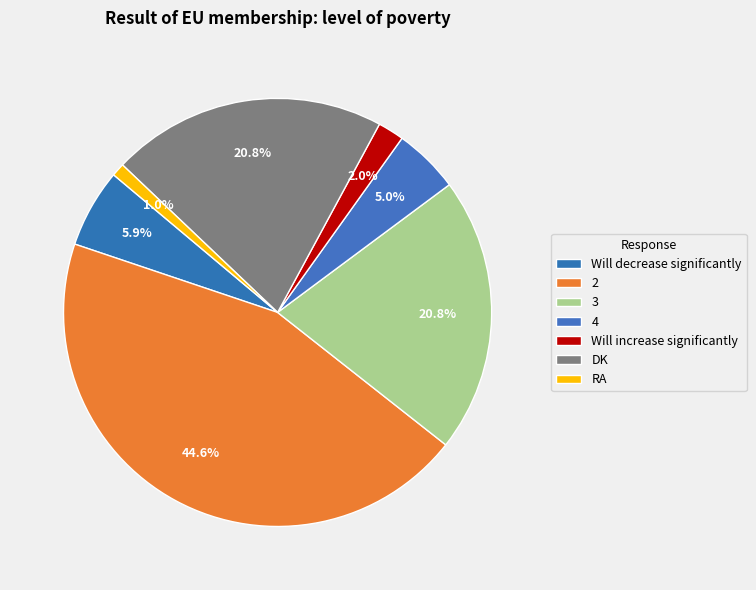

Count the number of slices in the pie.

7